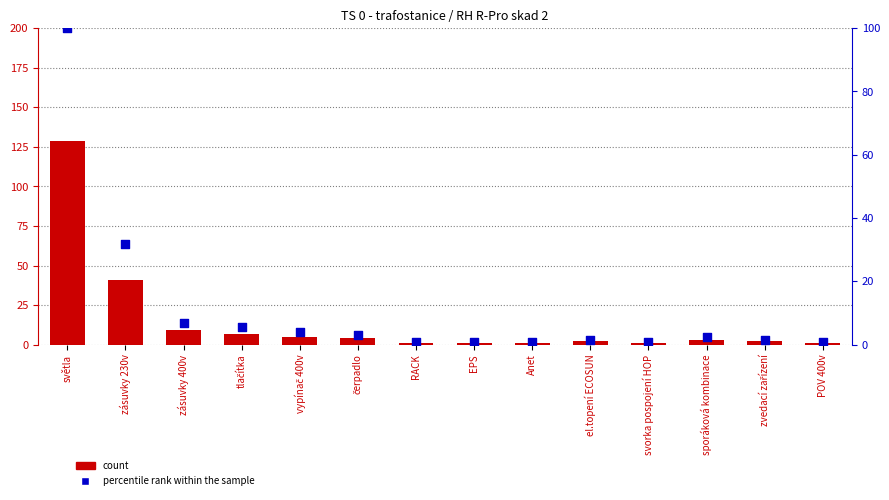

What is the total value across all series at EPS?

1.8